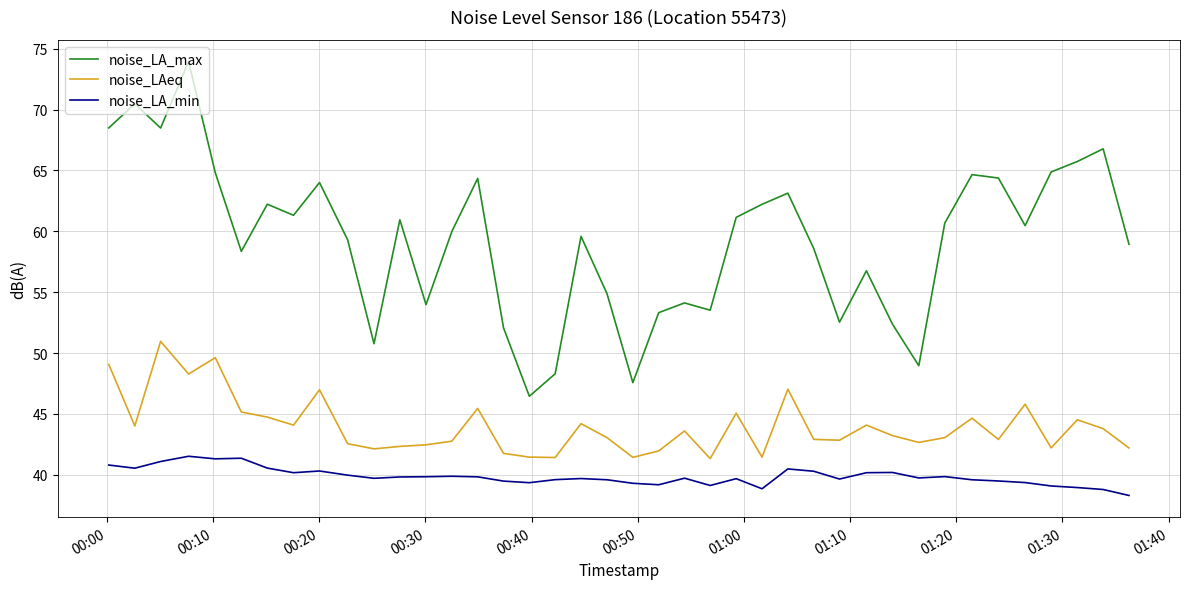

What is the maximum value for noise_LA_min?

41.5